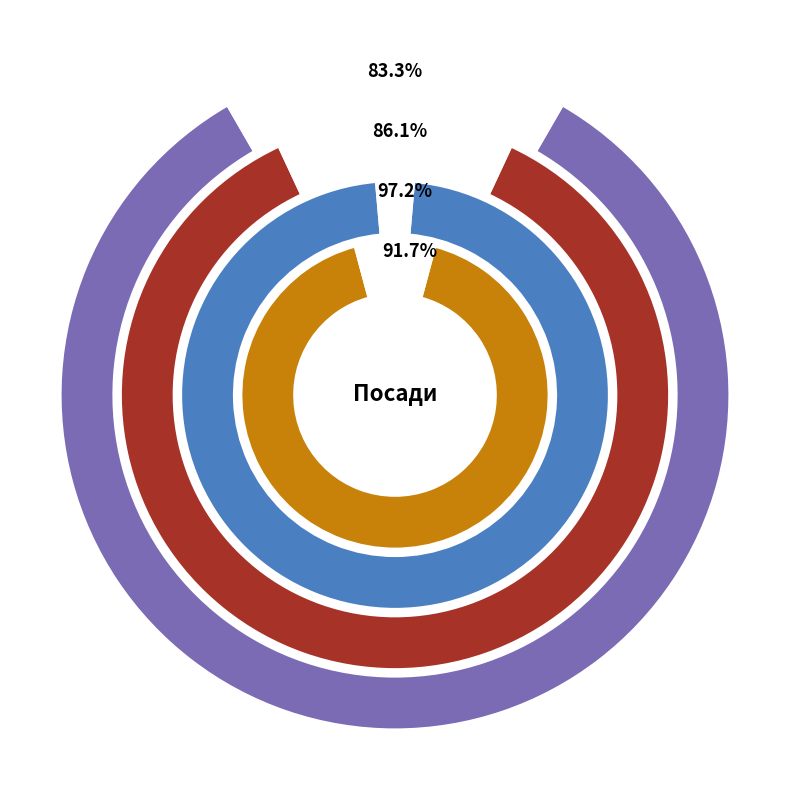

How many segments does this pie chart have?

8